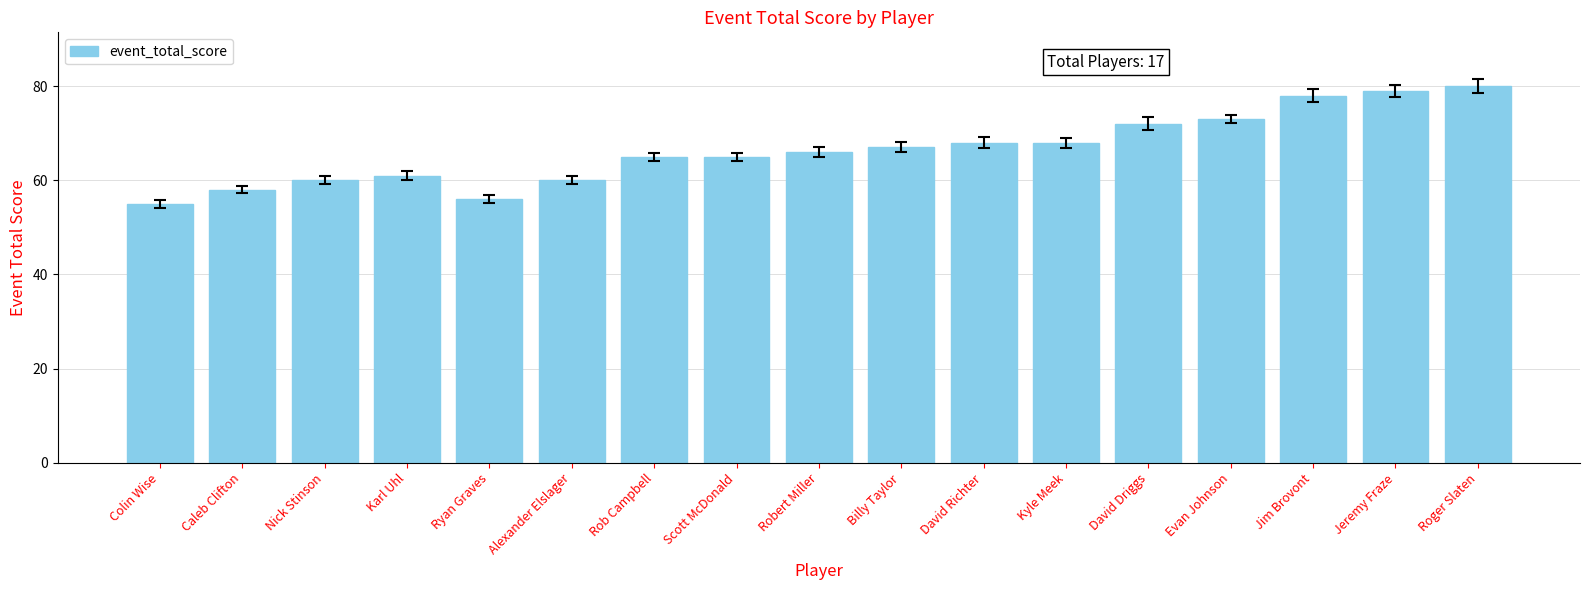

What is the average value?

67